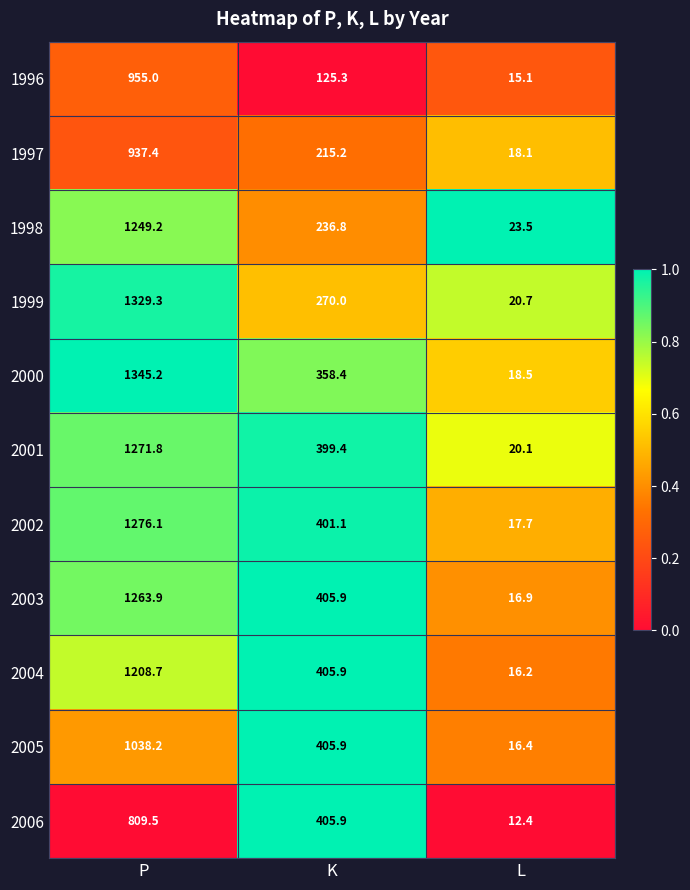

What is the difference between the maximum and minimum values in the 1996 series?

939.9